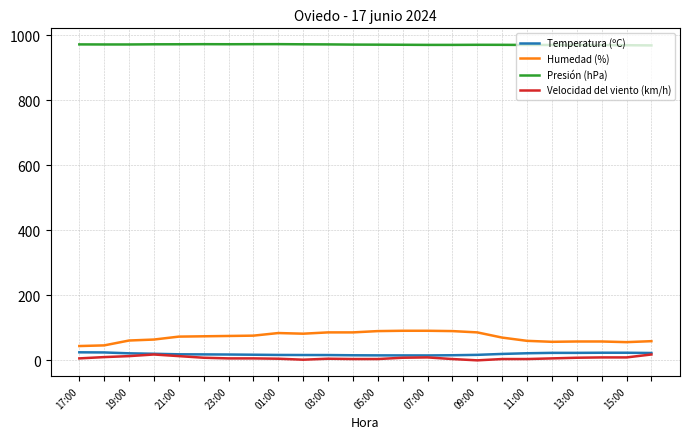

True or false: Velocidad del viento (km/h) and Humedad (%) intersect in this chart.

False